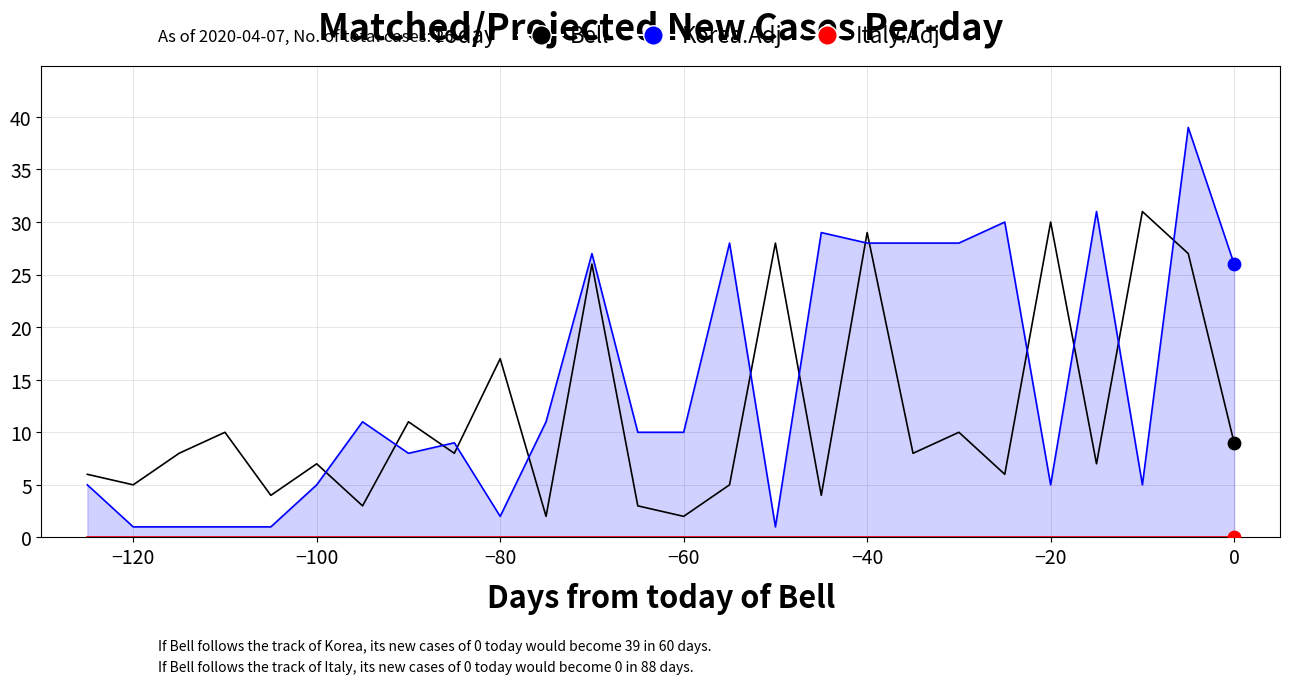

Which series has the largest Y range (max minus min)?

Korea.Adj